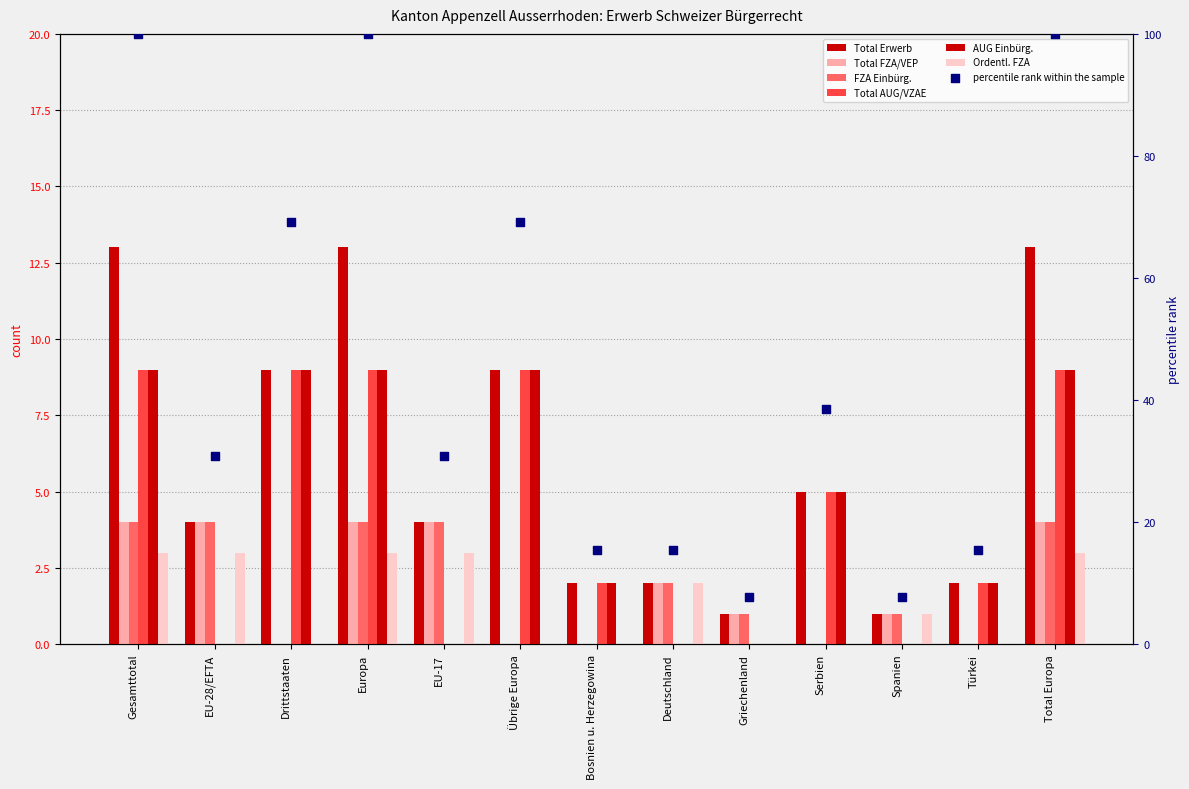

Which series reaches the maximum Y coordinate?

Total Erwerb